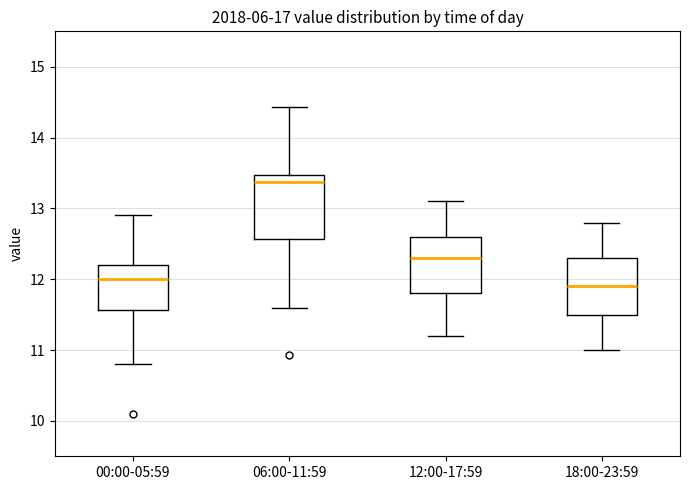

Reading left to right, transcribe this box plot: for each box, give where its median line is, the range the box spans, and where its two whiskers end, as read against the y-axis. The values are not printed on the chart, so give them approximately, as read against the axis.

00:00-05:59: median 12.0, box 11.6 to 12.2, whiskers 10.8 to 12.9
06:00-11:59: median 13.4, box 12.6 to 13.5, whiskers 11.6 to 14.4
12:00-17:59: median 12.3, box 11.8 to 12.6, whiskers 11.2 to 13.1
18:00-23:59: median 11.9, box 11.5 to 12.3, whiskers 11.0 to 12.8